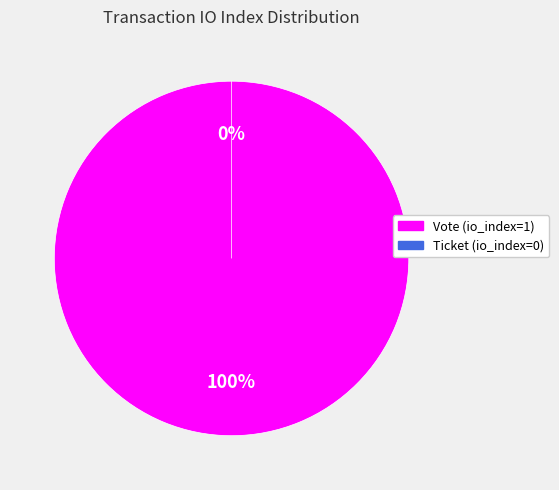

Is it true that Vote (io_index=1) is 100% of the pie?

True